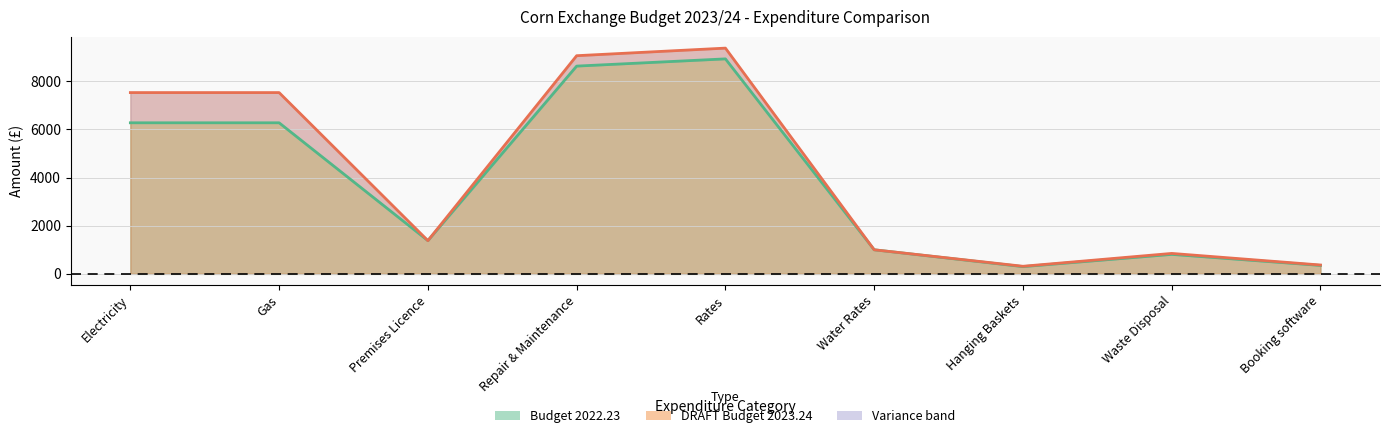

Which series has the largest range (max minus min)?

DRAFT Budget 2023.24